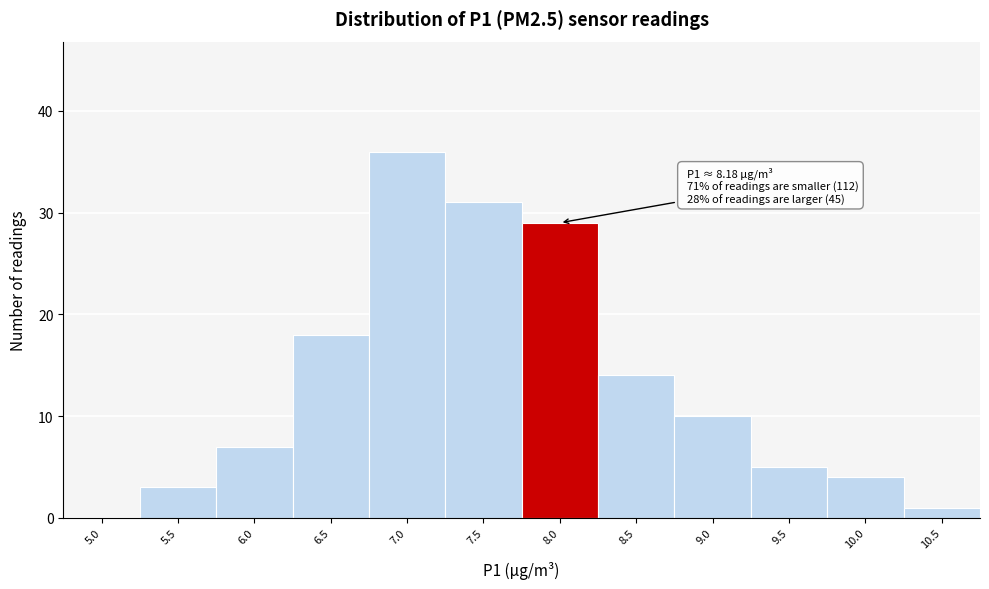

Reading left to right, extract all data points from this chart.

5.0=0	5.5=3	6.0=7	6.5=18	7.0=36	7.5=31	8.0=29	8.5=14	9.0=10	9.5=5	10.0=4	10.5=1